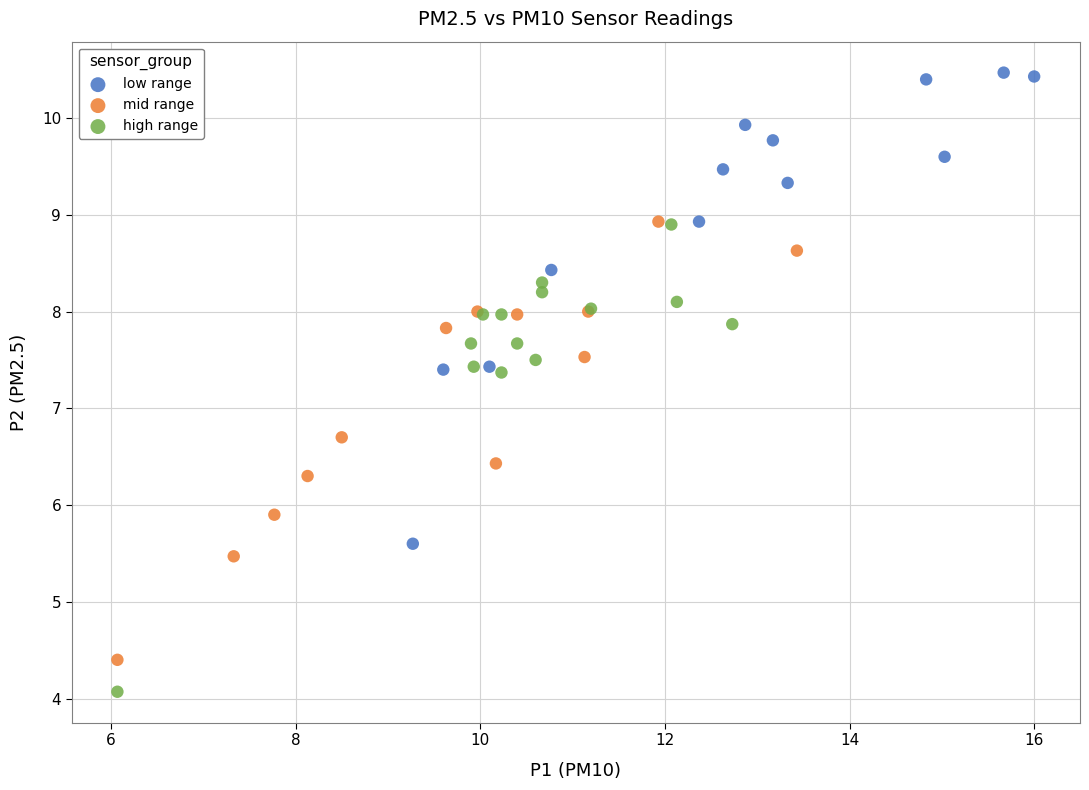

Which series contains the lowest Y value?

high range